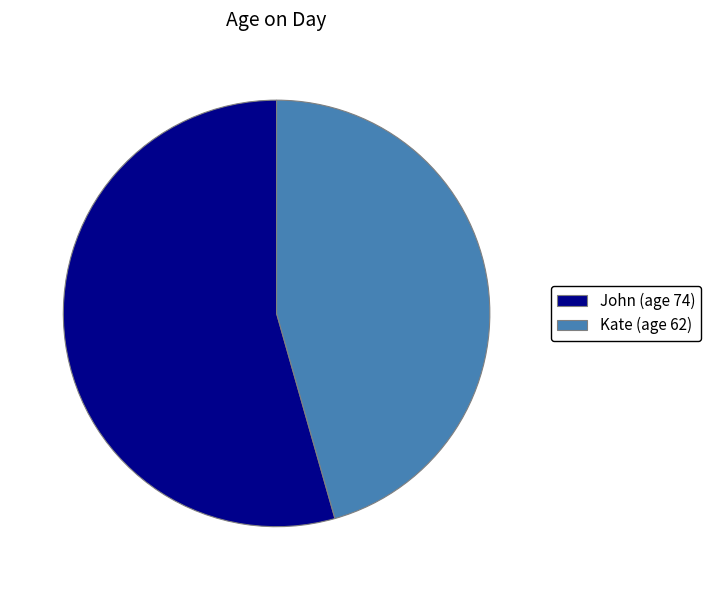

Combined, do Kate and John account for over 50%?

Yes